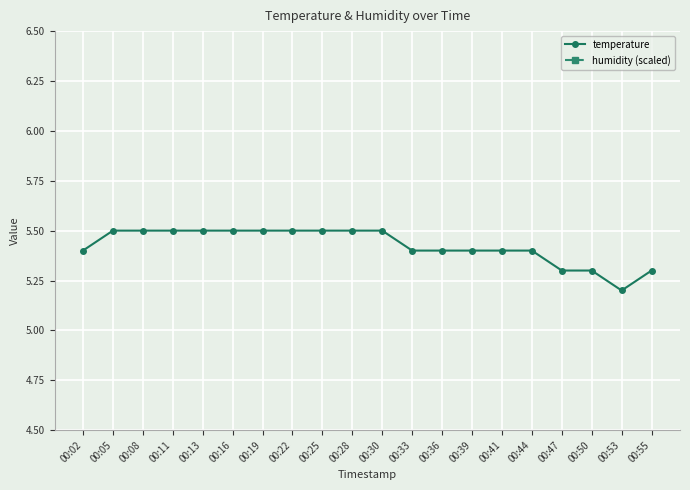

What is the total value across all series at 00:28?

14.5